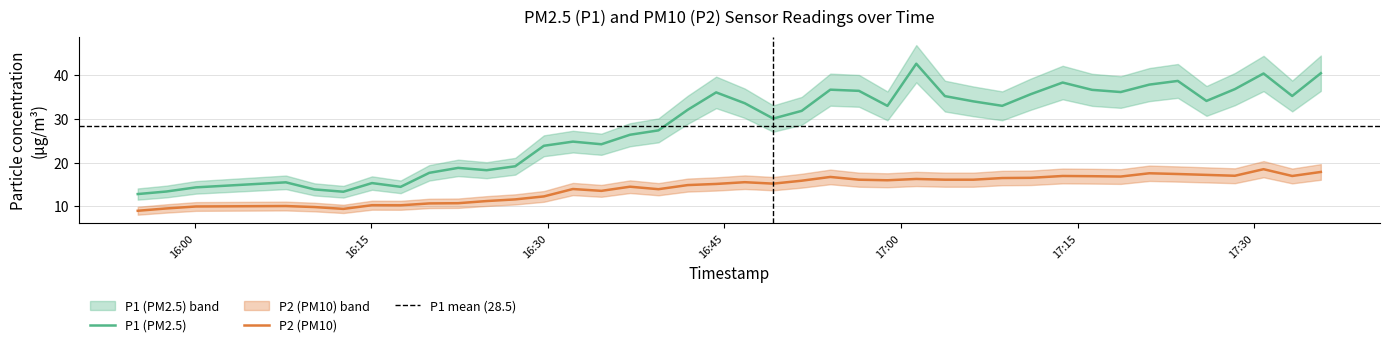

Is the value of P2 at 2022-12-10T16:54:00 greater than the value of P1 at 2022-12-10T16:58:51?

No